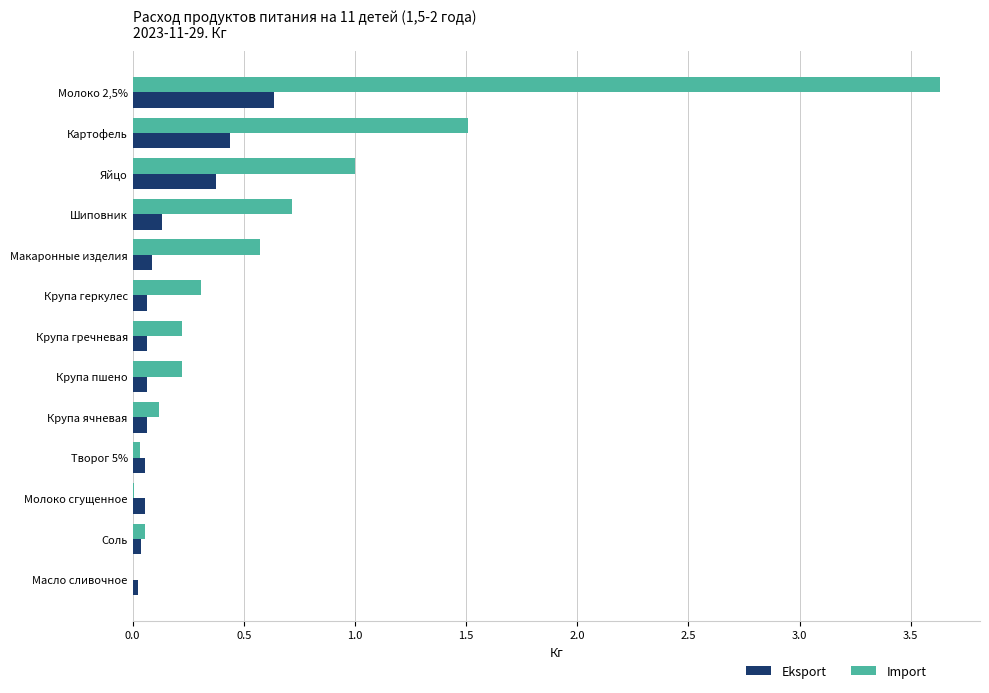

What is the greatest value displayed?

3.6